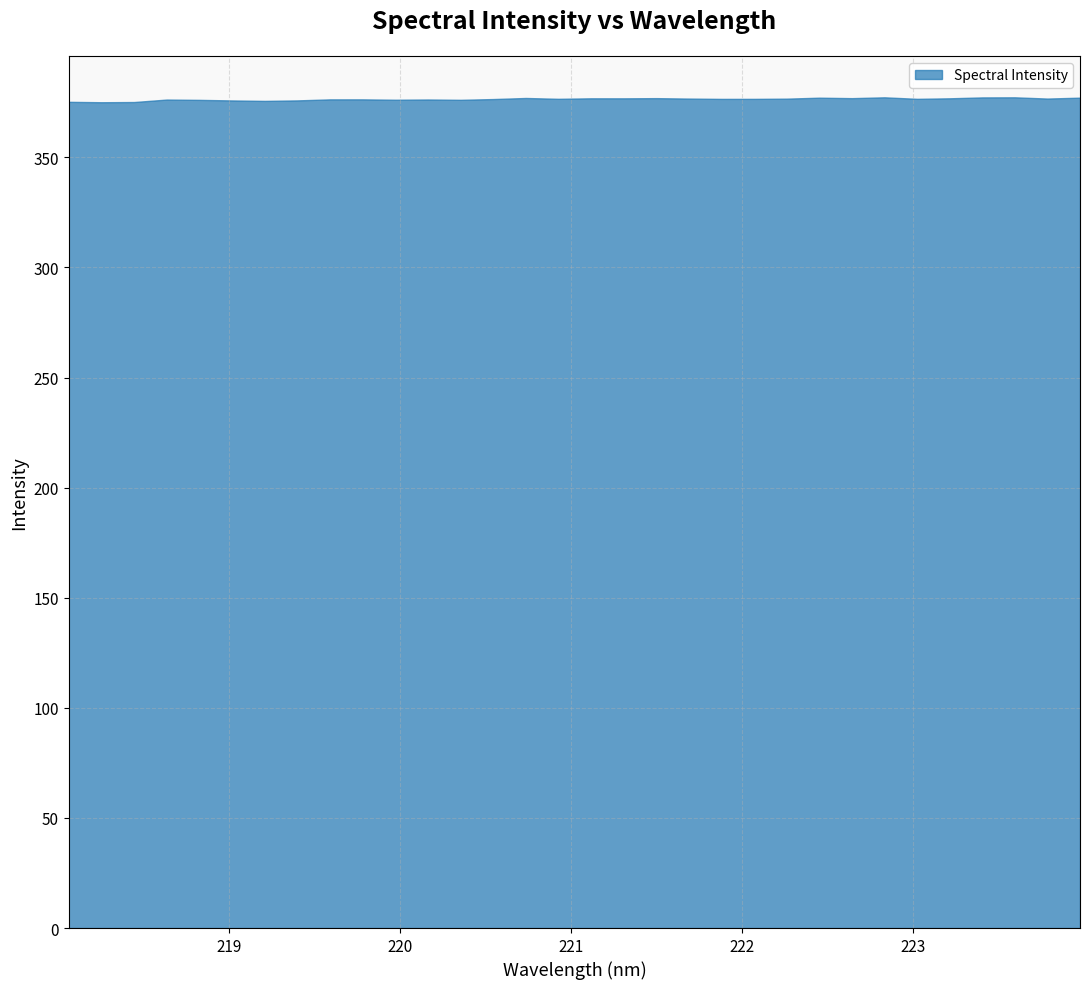

What is the label of the 22nd point from the left?

222.0721